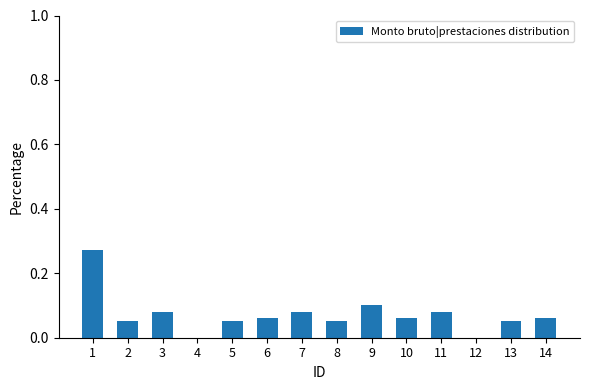

Which has a higher value, 3 or 4?

3